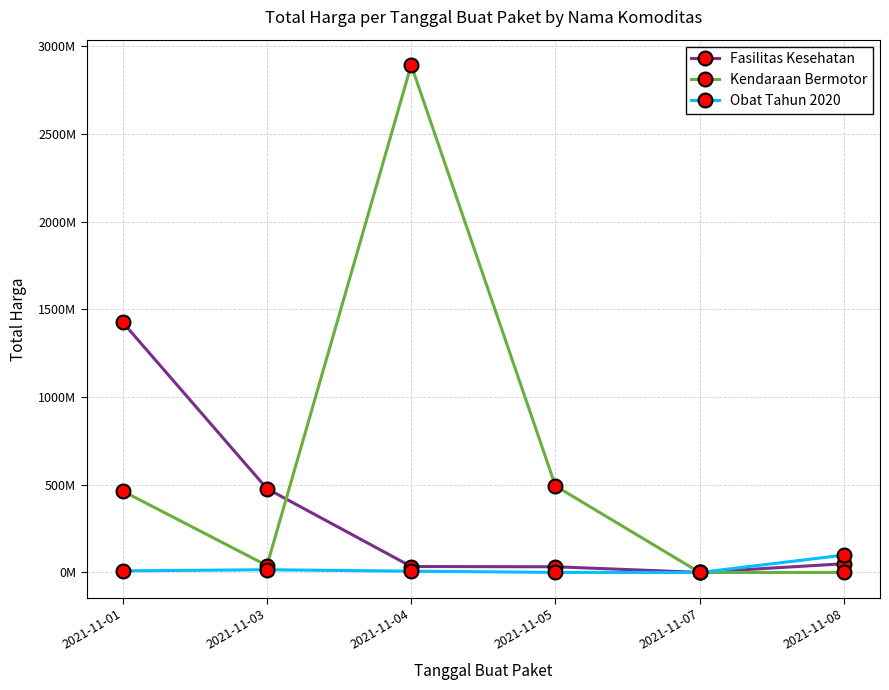

Is this an area chart (filled region under the line)?

No